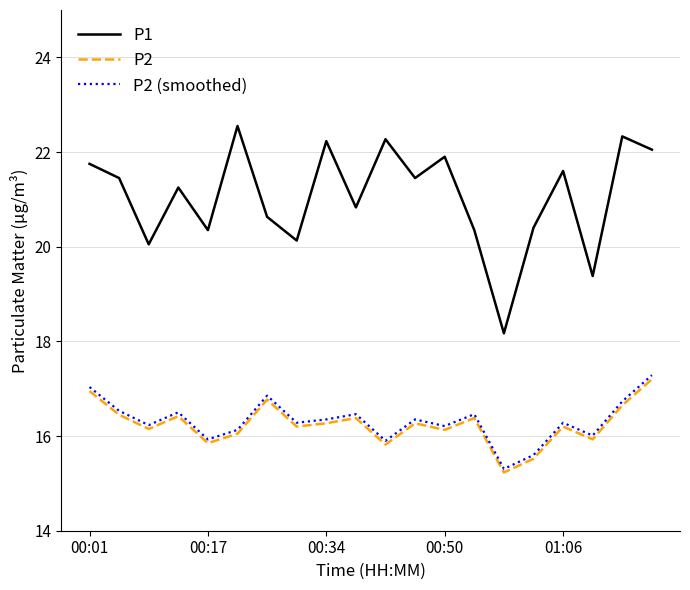

How many series are shown in this chart?

3